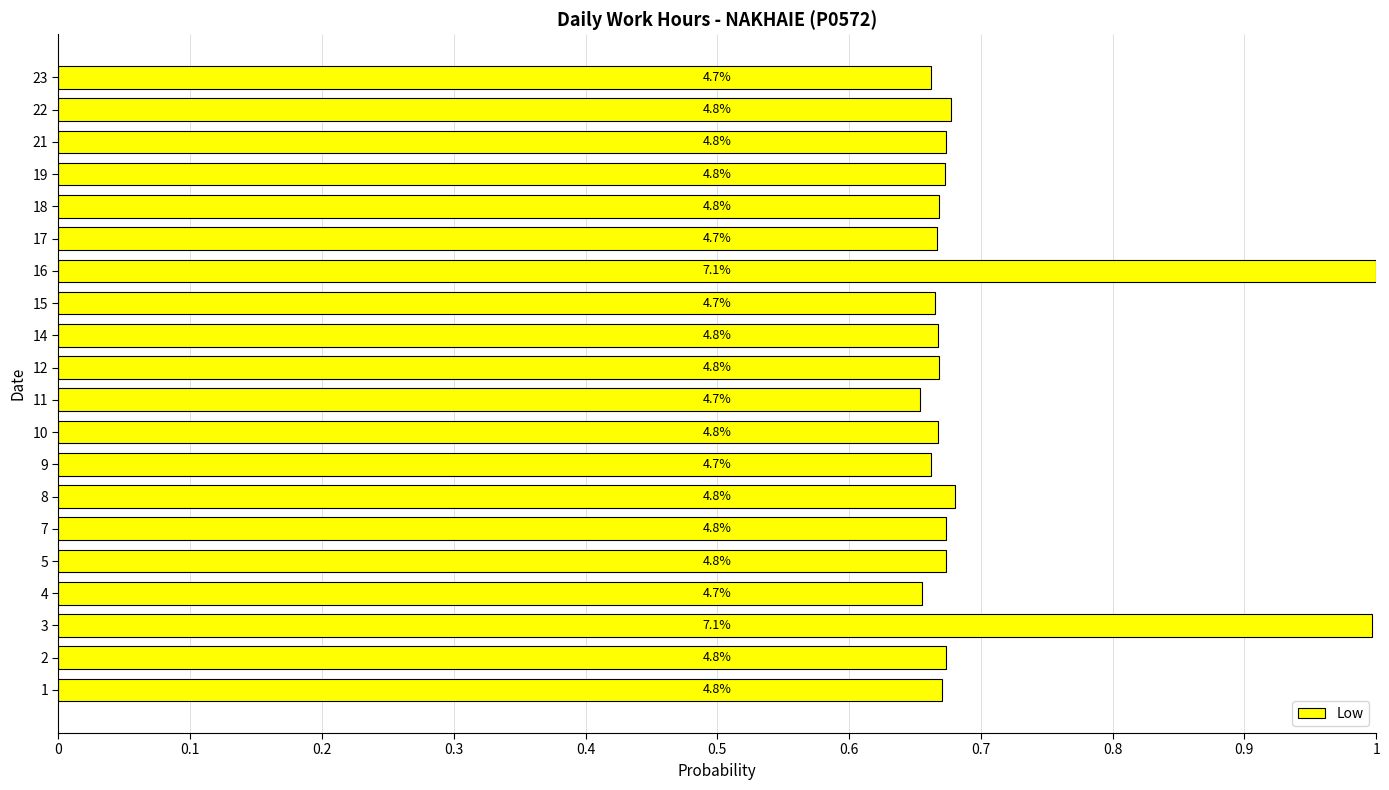

How many bars are there in total?

20